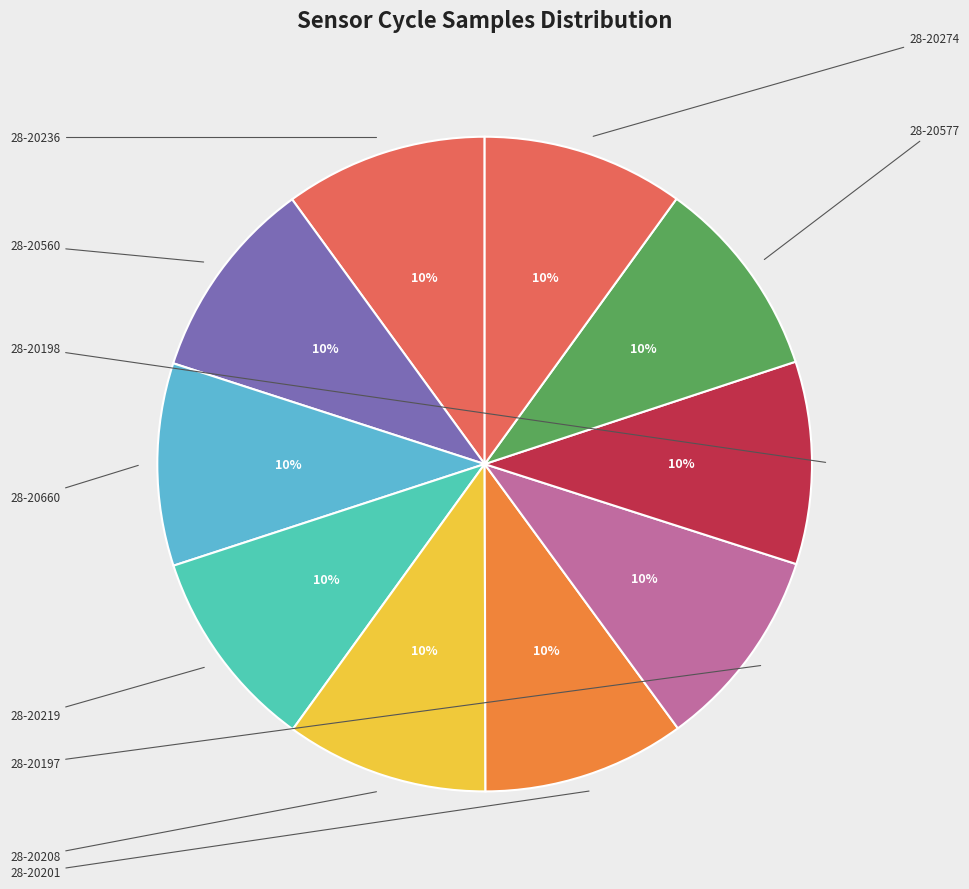

Does 28-20208 account for over 50% of the chart?

No